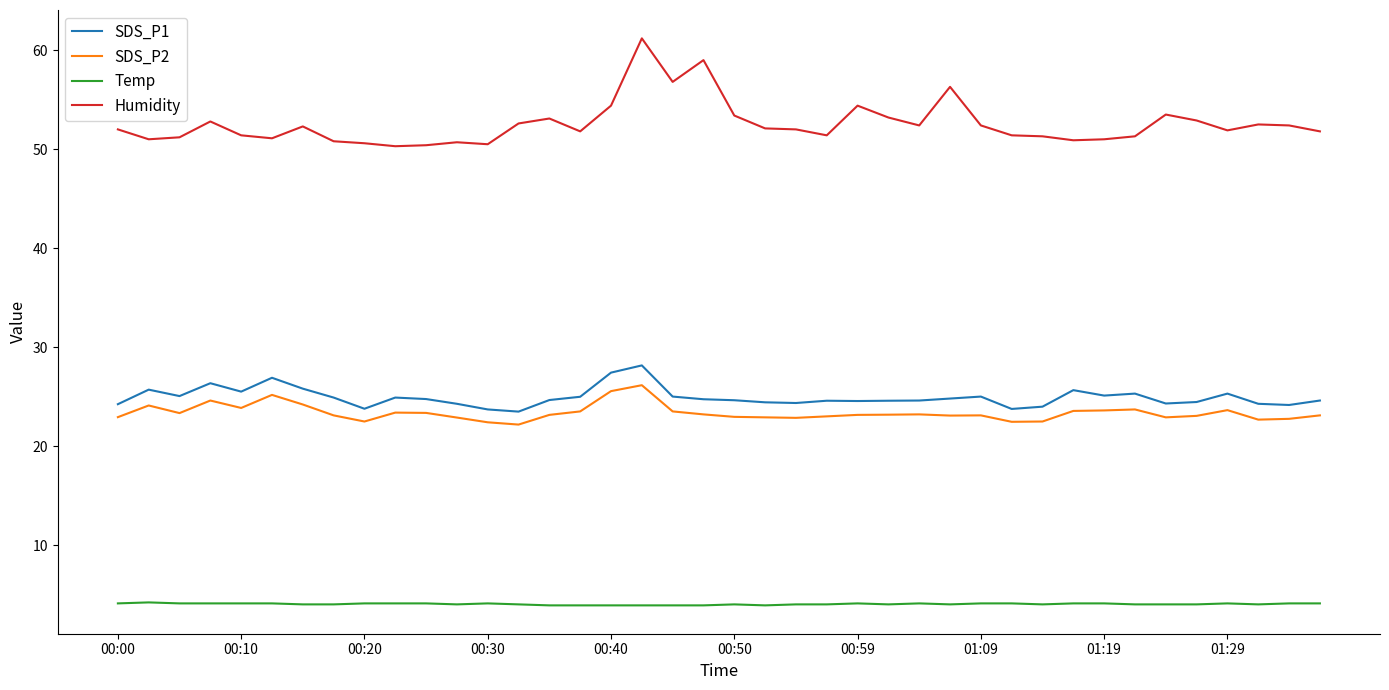

True or false: Humidity and SDS_P1 intersect in this chart.

False